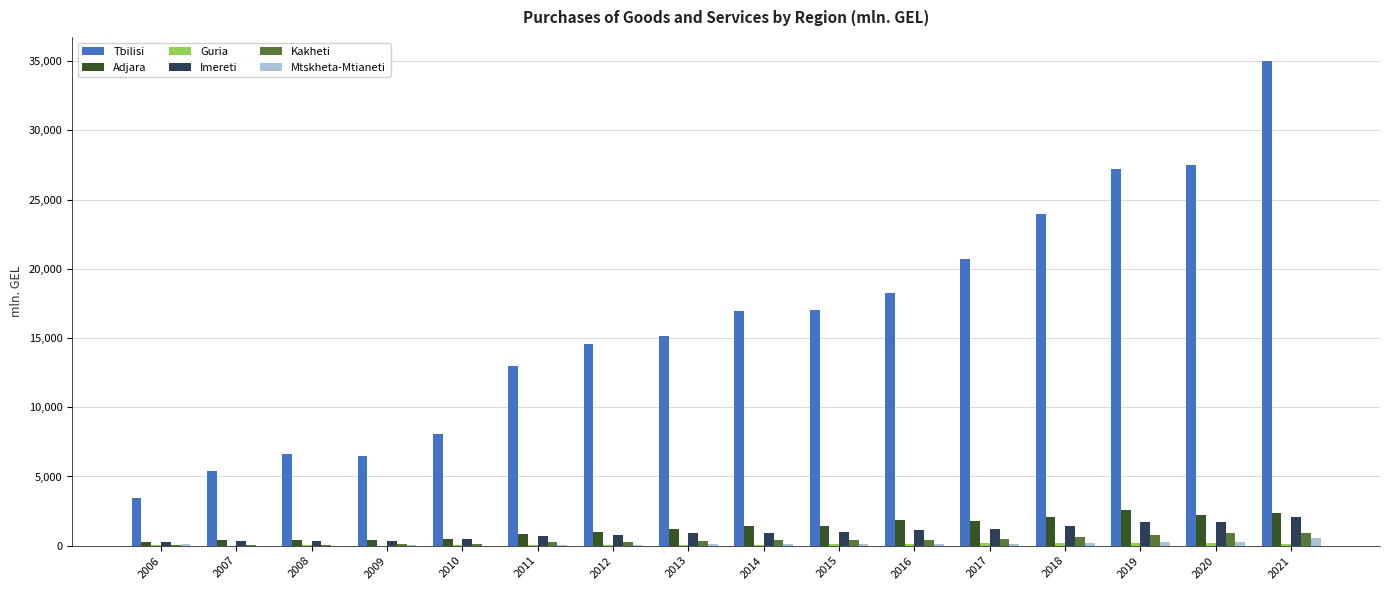

Which series changed the most between 2011 and 2016?

Tbilisi